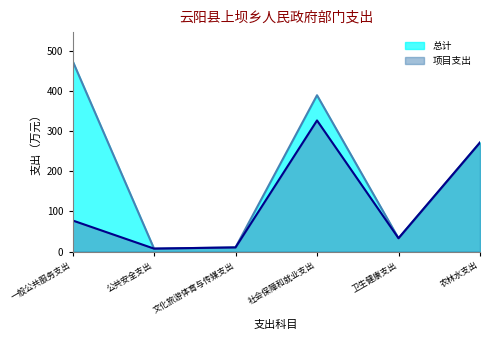

Reading left to right, extract all data points from this chart.

总计: 475.1	7.3	10.3	389.2	33.1	271.4
项目支出: 77.5	7.3	10.3	326.4	33.1	271.4